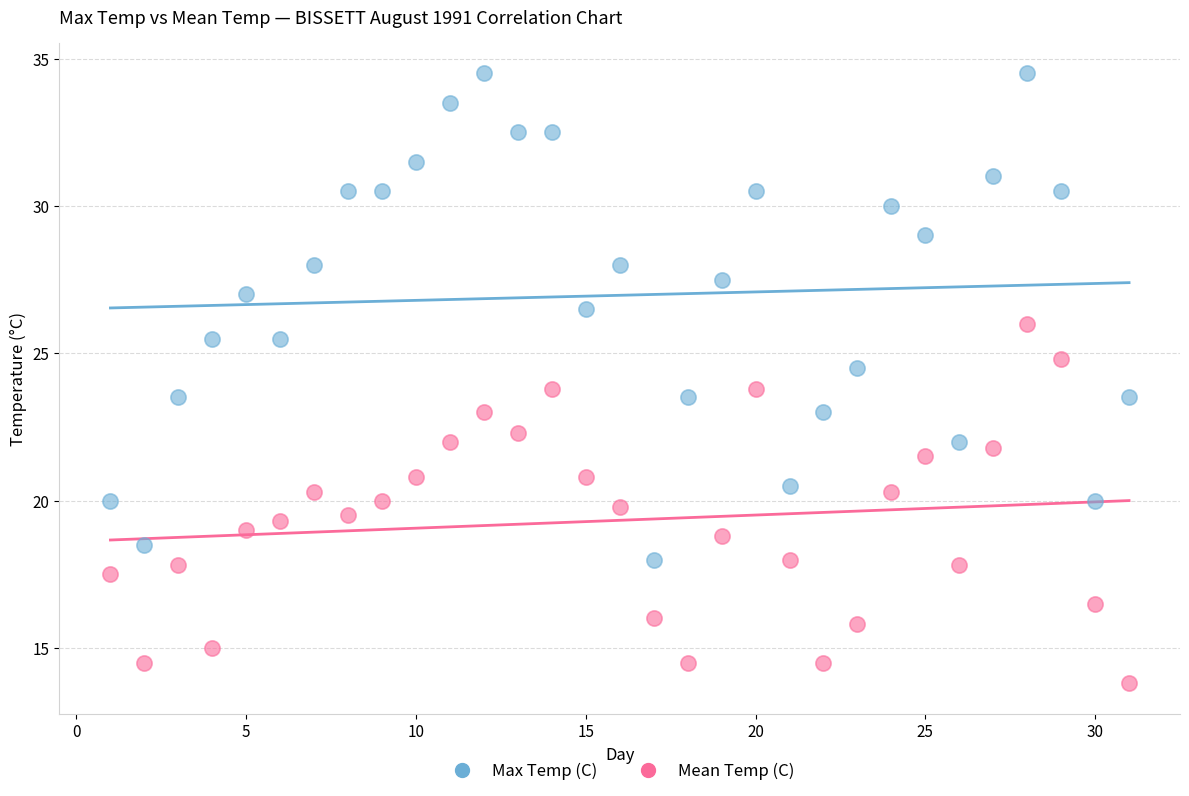

Which series contains the highest Y value?

Max Temp (C)